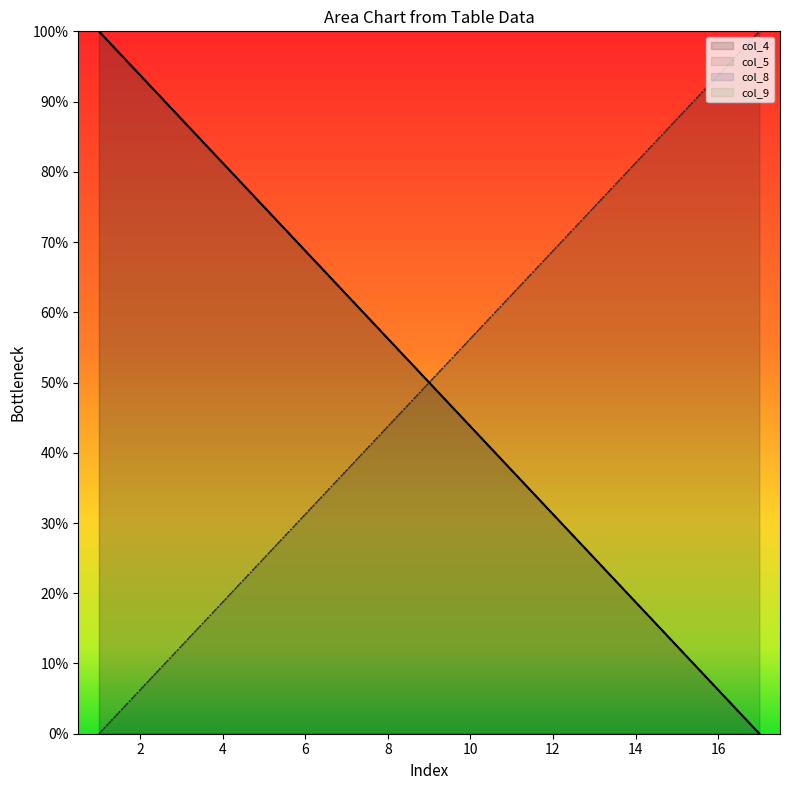

At which category does the chart reach its minimum across all series?

17